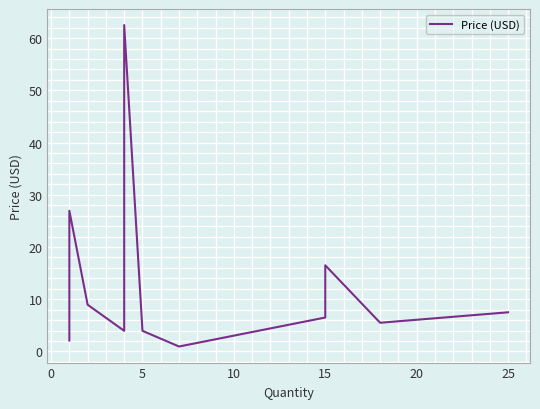

How many interior local valleys (lower than both neighbors) does the data have?

3